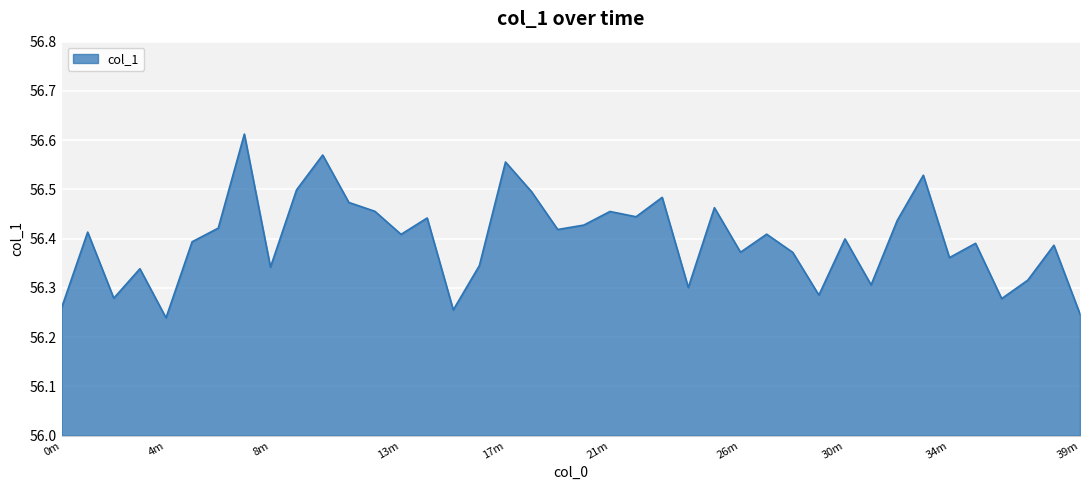

What is the difference between the maximum and minimum values?

0.4